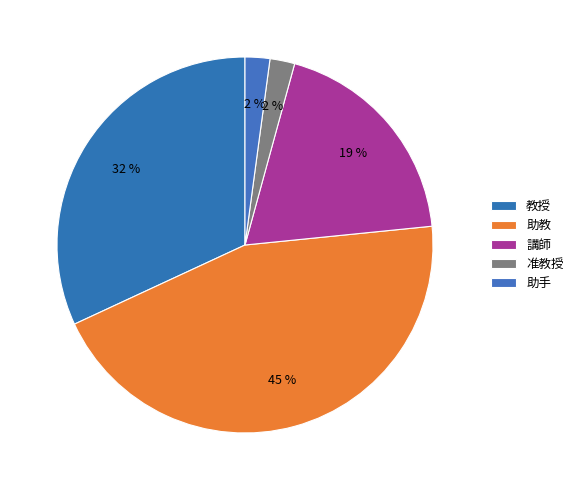

How many segments does this pie chart have?

5